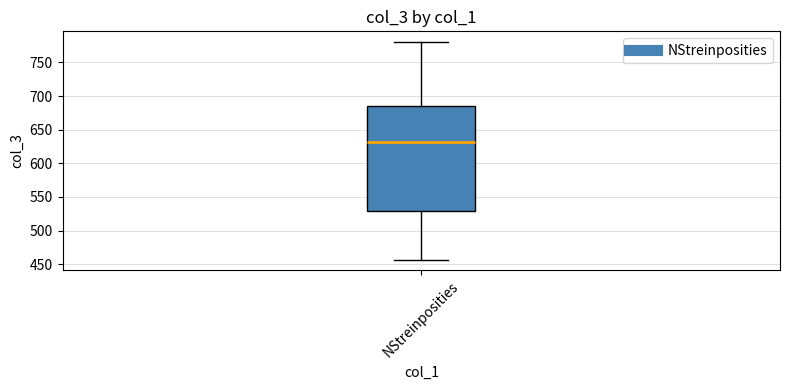

Read this box plot against the y-axis: the position of the median line, the range covered by the box, and the ends of both whiskers. The values are not printed on the chart, so give them approximately, as read against the axis.

median 630, box 530 to 685, whiskers 455 to 780